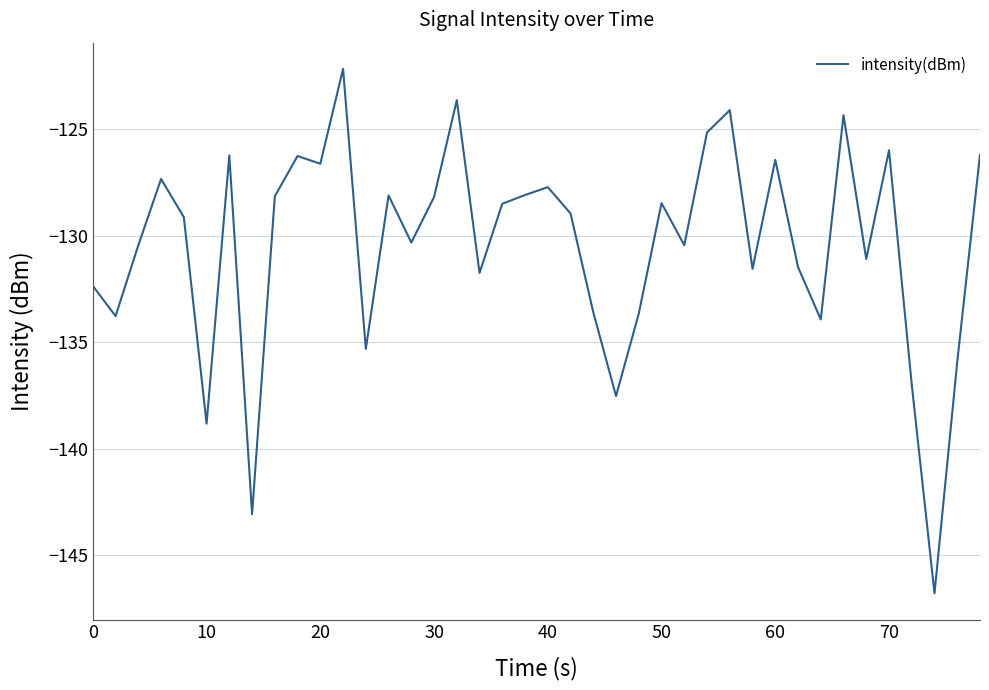

What is the greatest value displayed?

-122.2